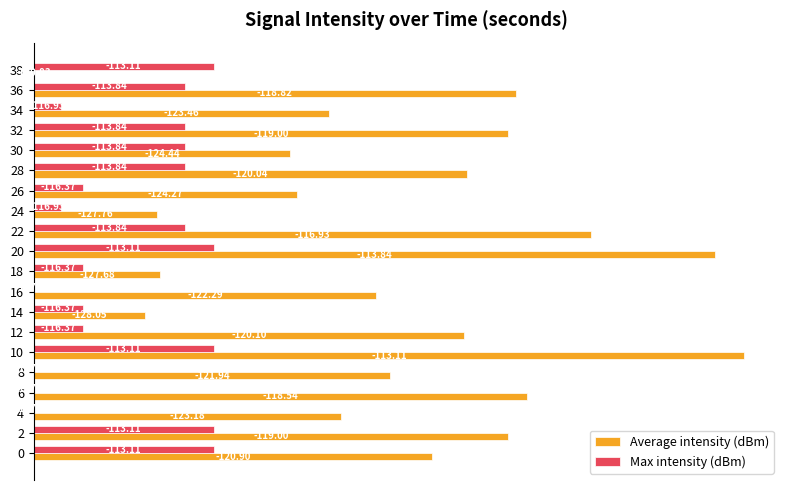

What are all the series names shown in the legend?

Average intensity (dBm), Max intensity (dBm)